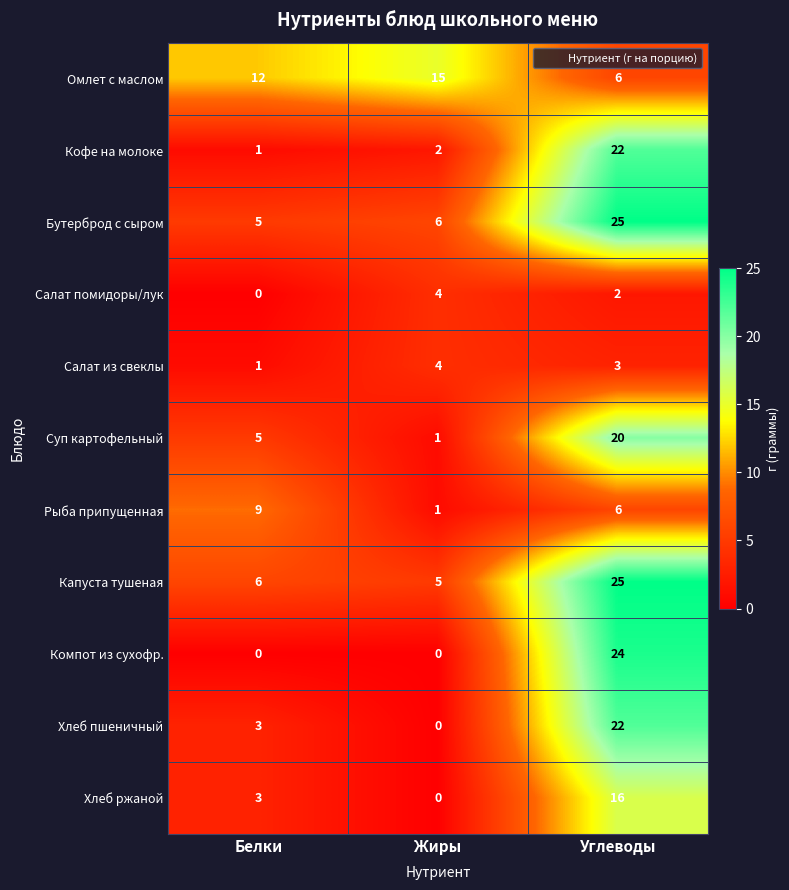

What is the maximum value shown in the chart?

25